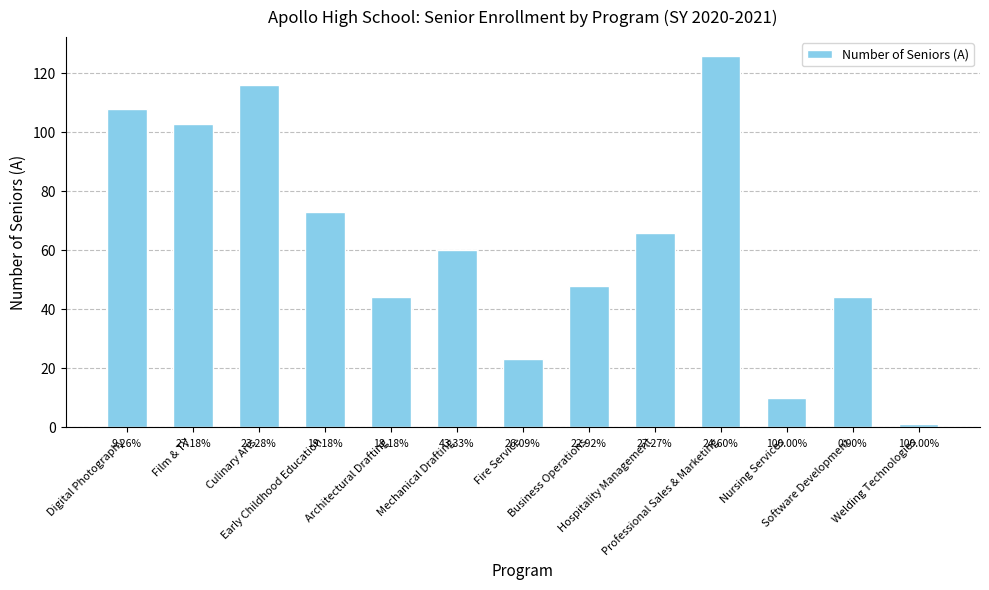

The value at Welding Technologies is 1. True or false?

True